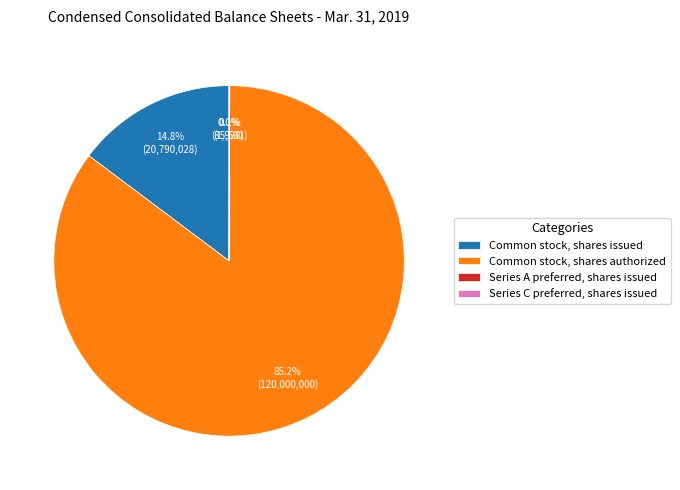

Is Common stock, shares authorized the majority of the pie?

Yes